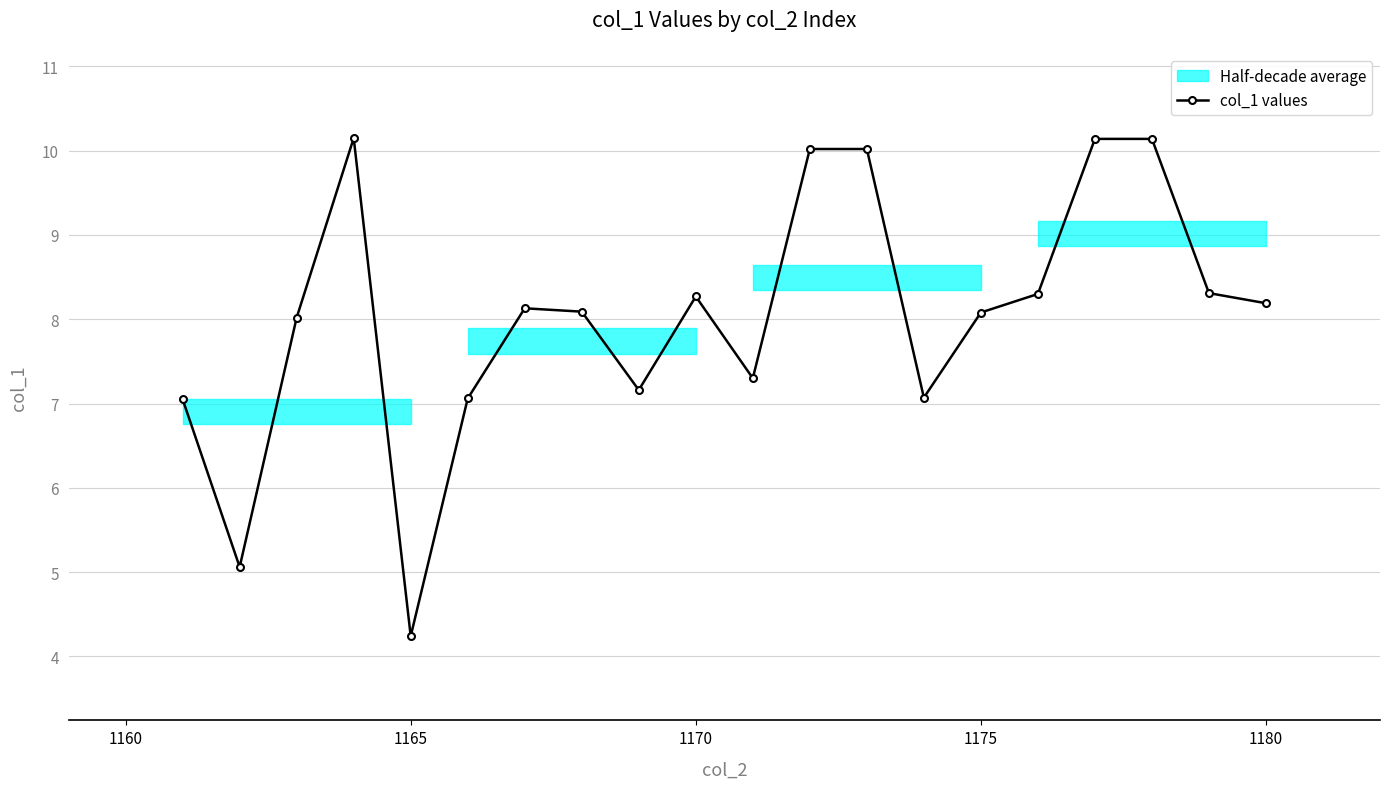

What is the difference between the second highest and minimum values?

5.9